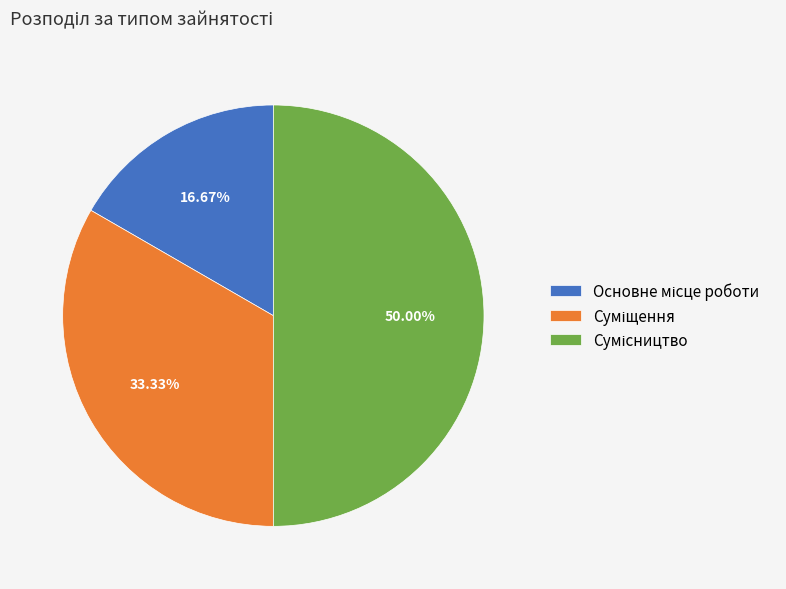

Rank the categories by value from highest to lowest.

Сумісництво, Суміщення, Основне місце роботи